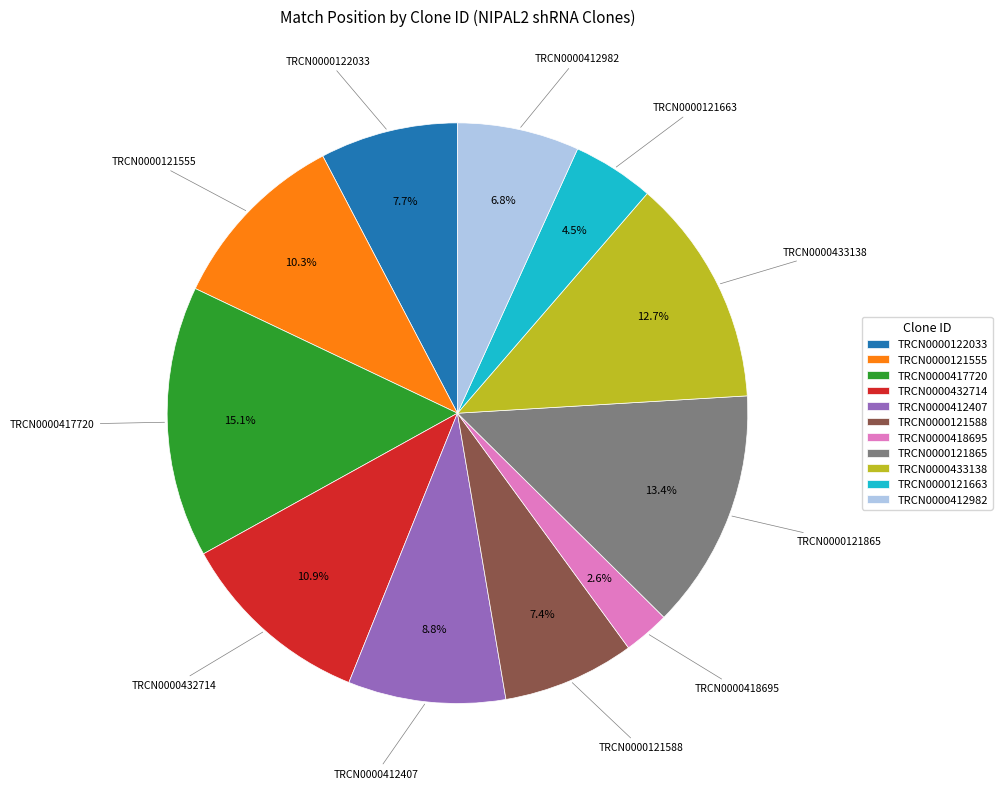

Combined, what portion of the pie is TRCN0000418695 and TRCN0000121663?

7.1%